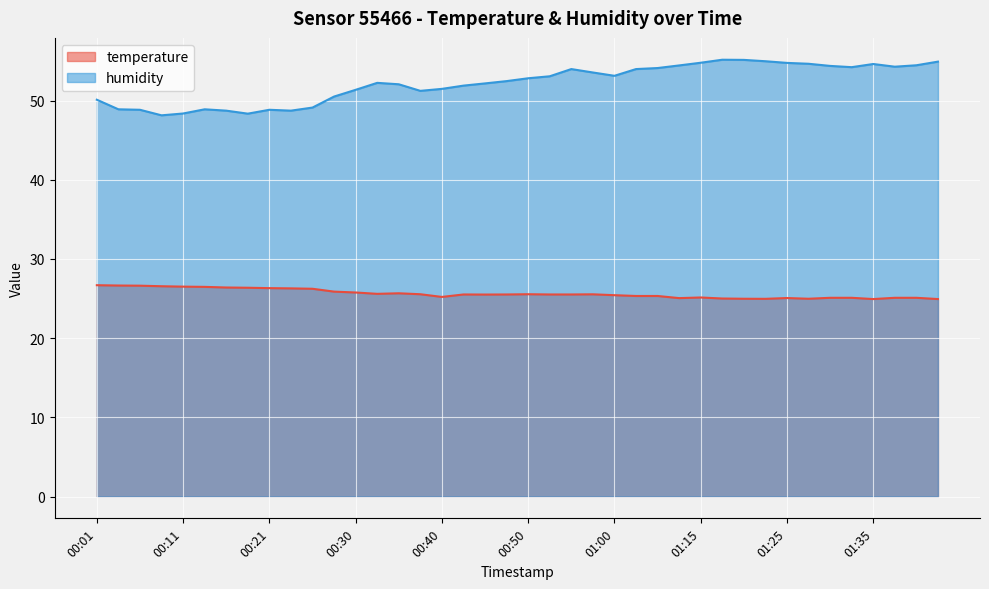

How many series are shown in this chart?

2